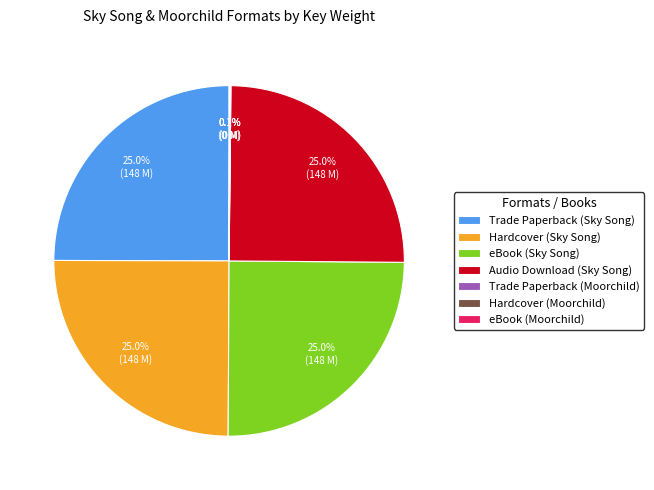

Does any single category account for the majority?

No